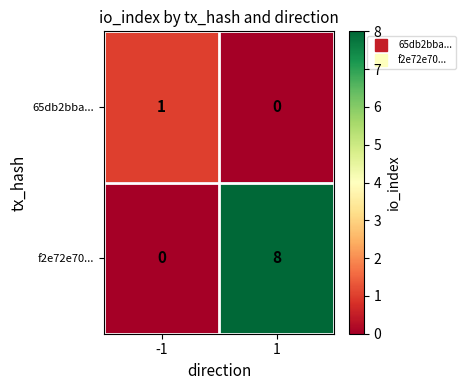

What value does the f2e72e70... series have at 1?

8